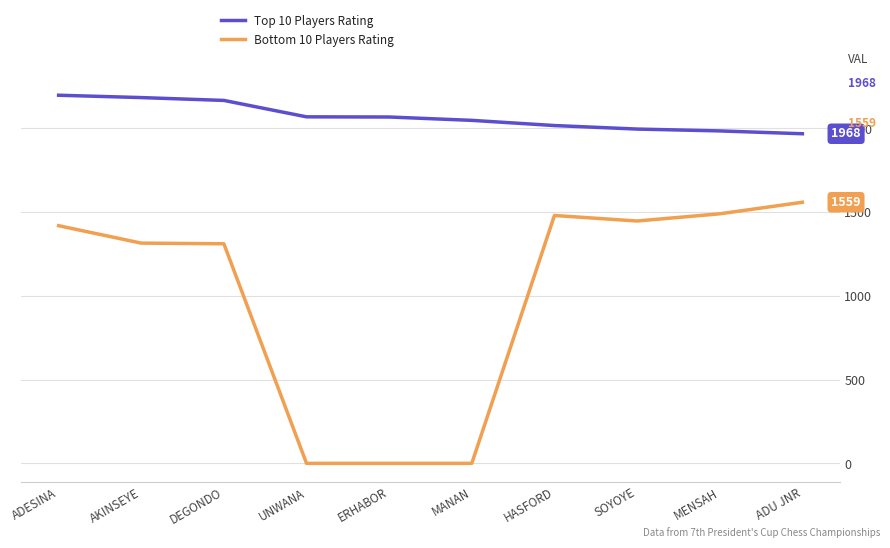

At how many categories does at least one series exceed 604?

10